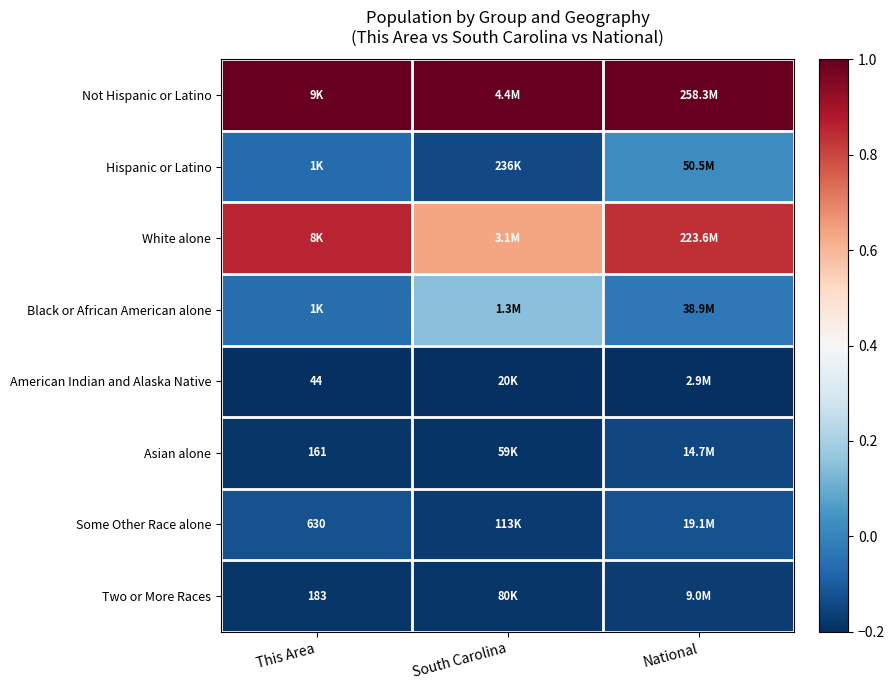

What is the approximate value of Some Other Race alone at South Carolina?

-0.2